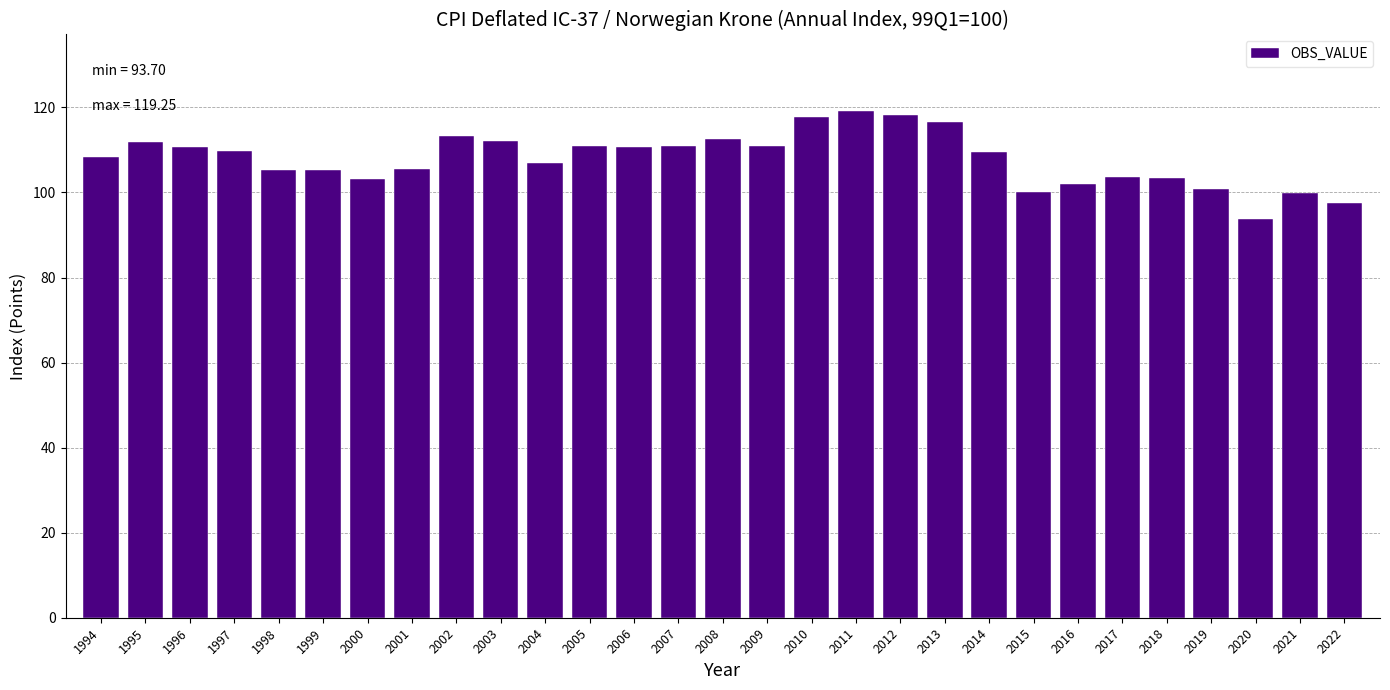

Which label corresponds to the smallest value in the chart?

2020